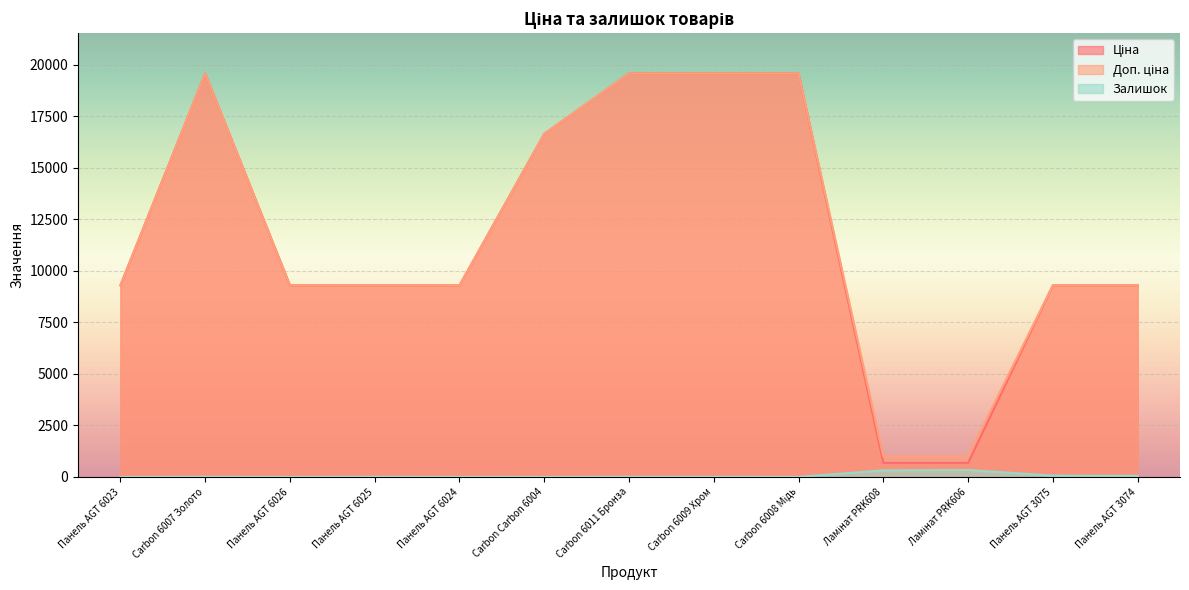

What is the label of the 3rd point from the left?

Панель AGT 6026